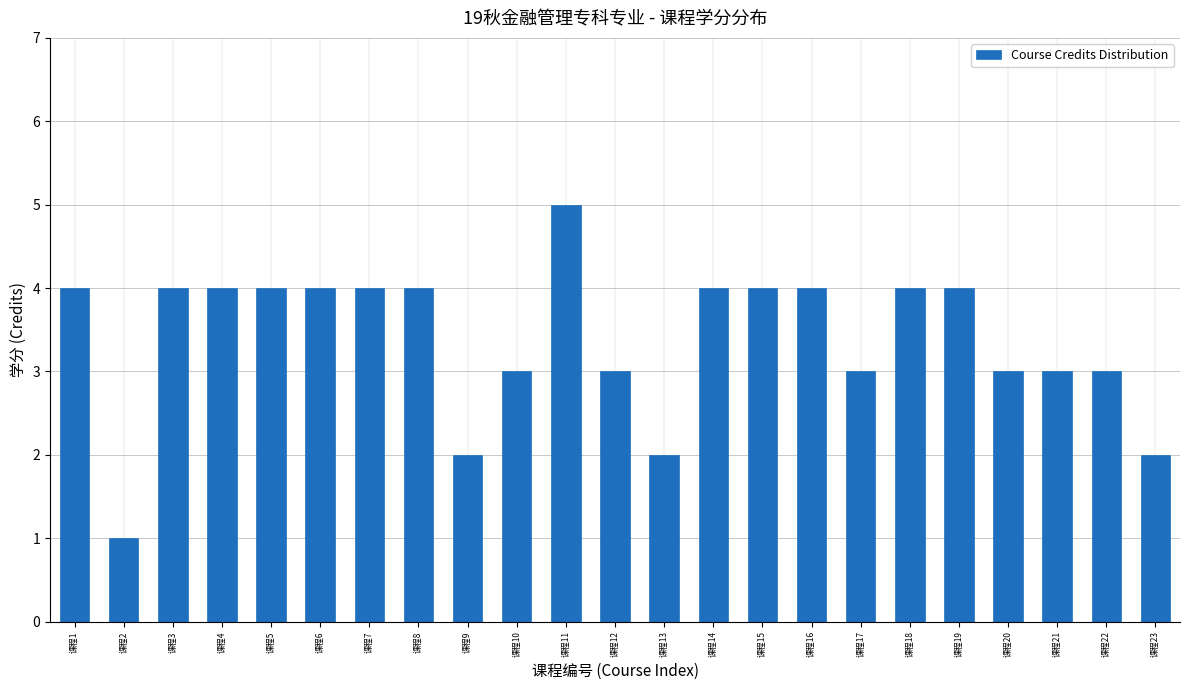

Reading left to right, what are all the values shown in this chart?

4	1	4	4	4	4	4	4	2	3	5	3	2	4	4	4	3	4	4	3	3	3	2